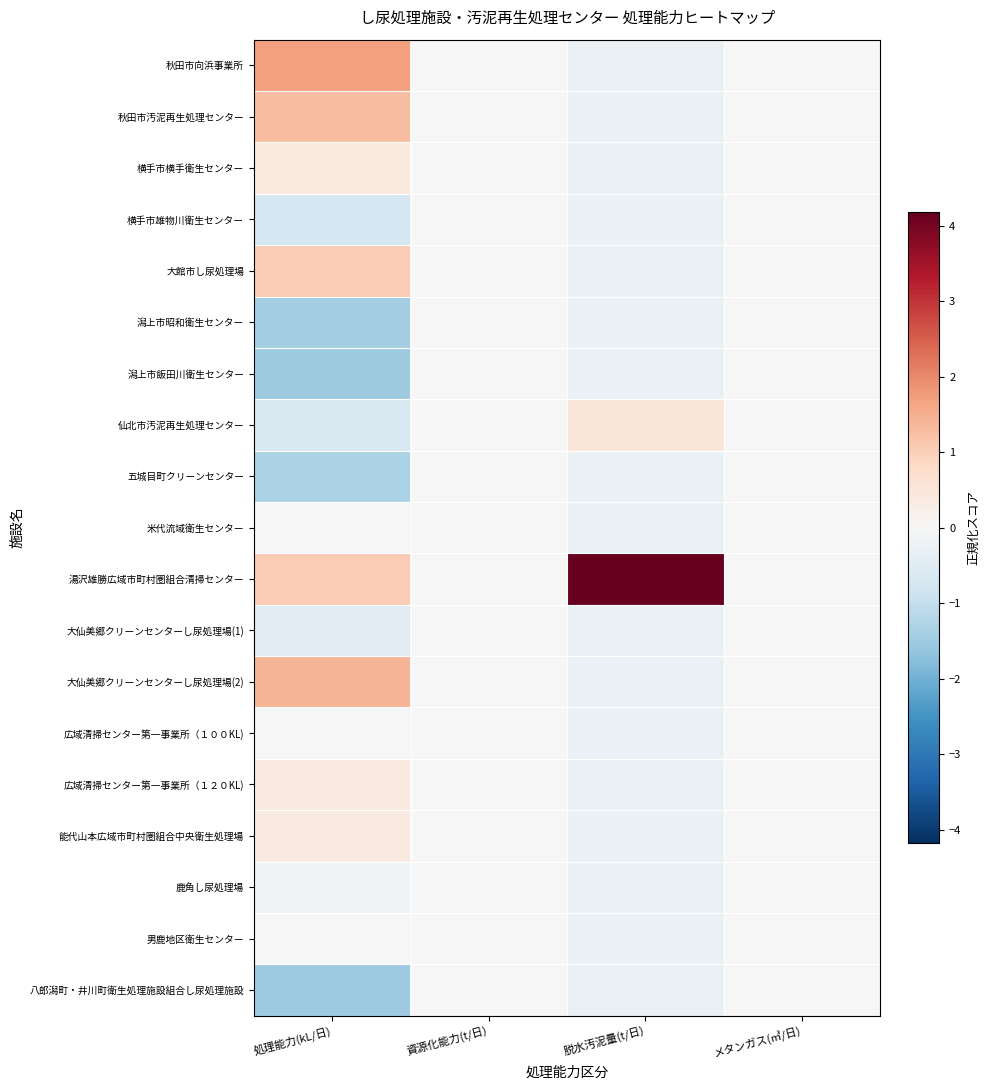

At which category does the chart reach its peak across all series?

脱水汚泥量(t/日)